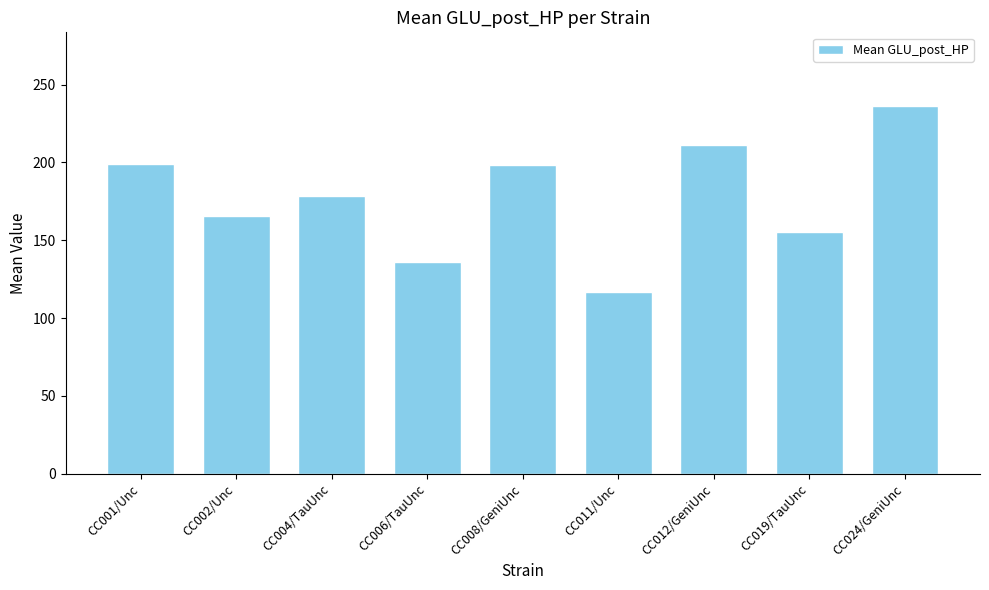

How many bars are there in total?

9